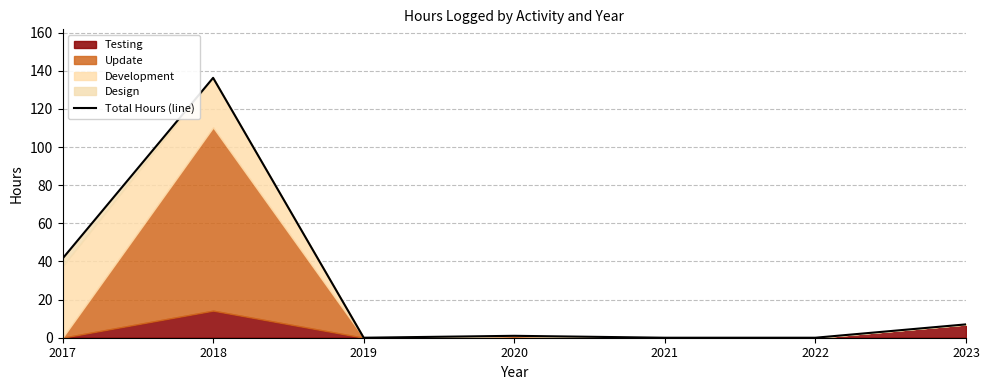

Where is the first local minimum?

2019